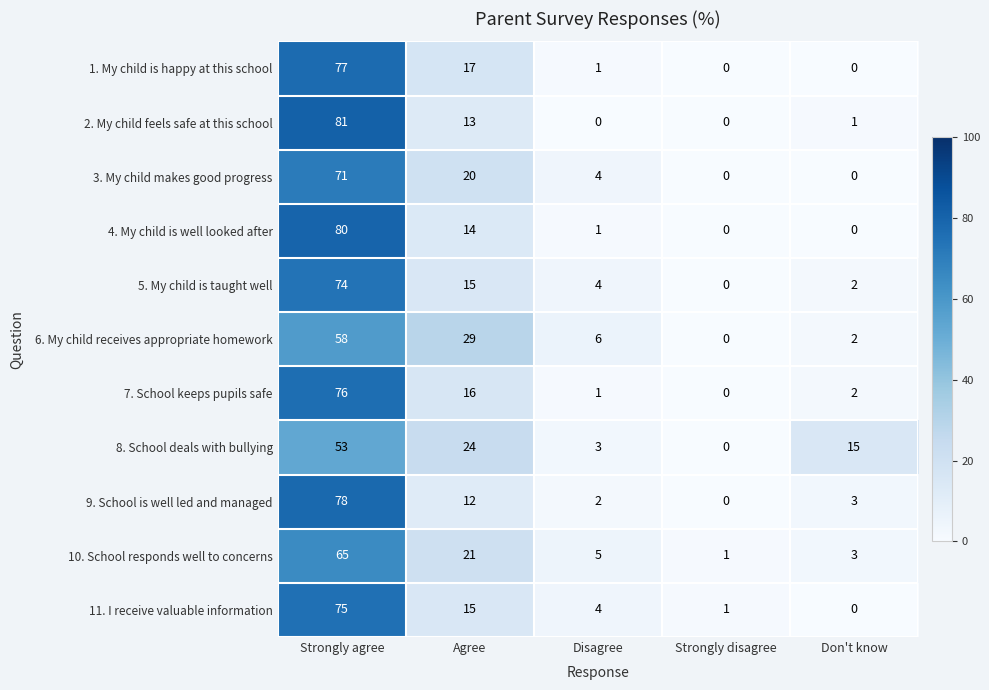

Between Disagree and Strongly disagree, which series saw the biggest shift?

6. My child receives appropriate homework